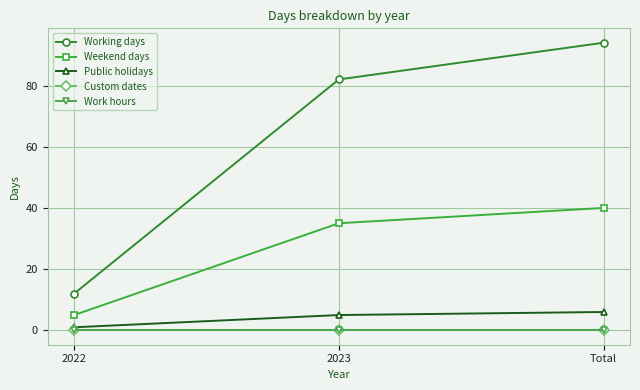

Does the chart have visible grid lines?

Yes